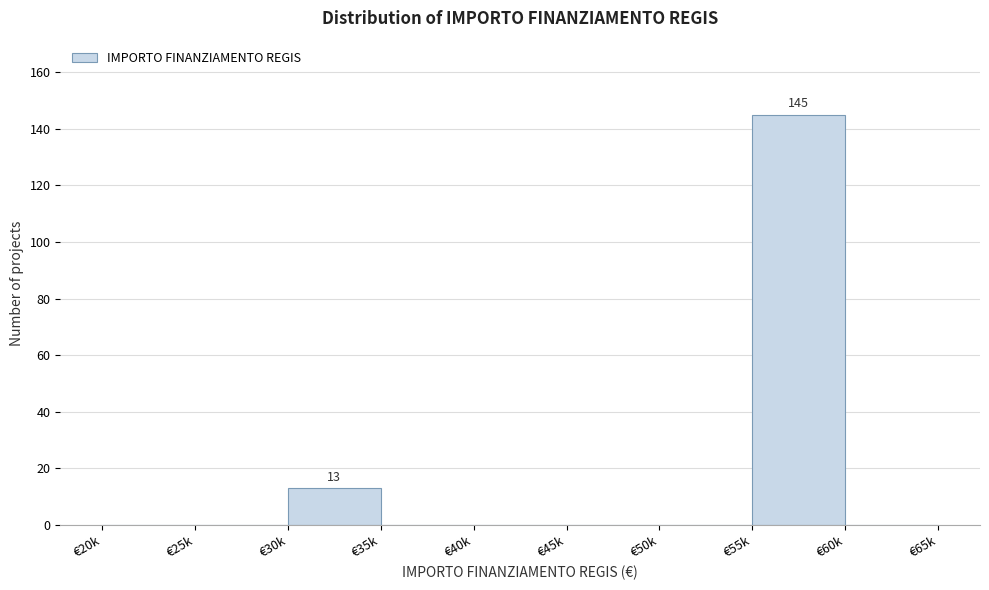

Reading left to right, transcribe all the data shown in this chart.

€20k=0	€25k=0	€30k=13	€35k=0	€40k=0	€45k=0	€50k=0	€55k=145	€60k=0